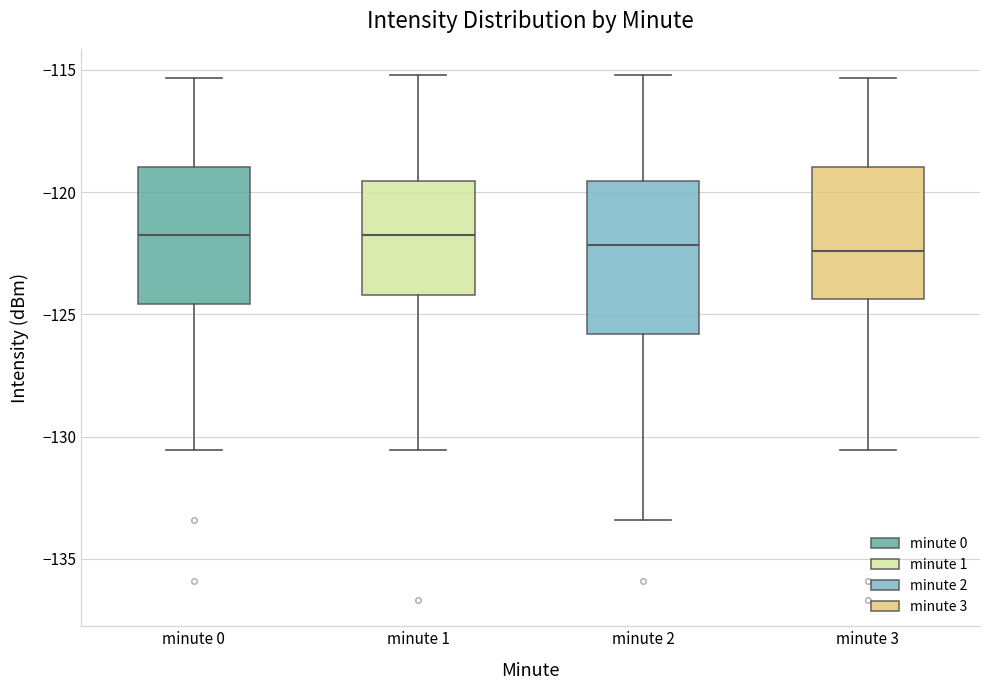

Reading left to right, transcribe this box plot: for each box, give where its median line is, the range the box spans, and where its two whiskers end, as read against the y-axis. The values are not printed on the chart, so give them approximately, as read against the axis.

minute 0: median -121.5, box -124.5 to -119.0, whiskers -130.5 to -115.5
minute 1: median -121.5, box -124.0 to -119.5, whiskers -130.5 to -115.0
minute 2: median -122.0, box -126.0 to -119.5, whiskers -133.5 to -115.0
minute 3: median -122.5, box -124.5 to -119.0, whiskers -130.5 to -115.5